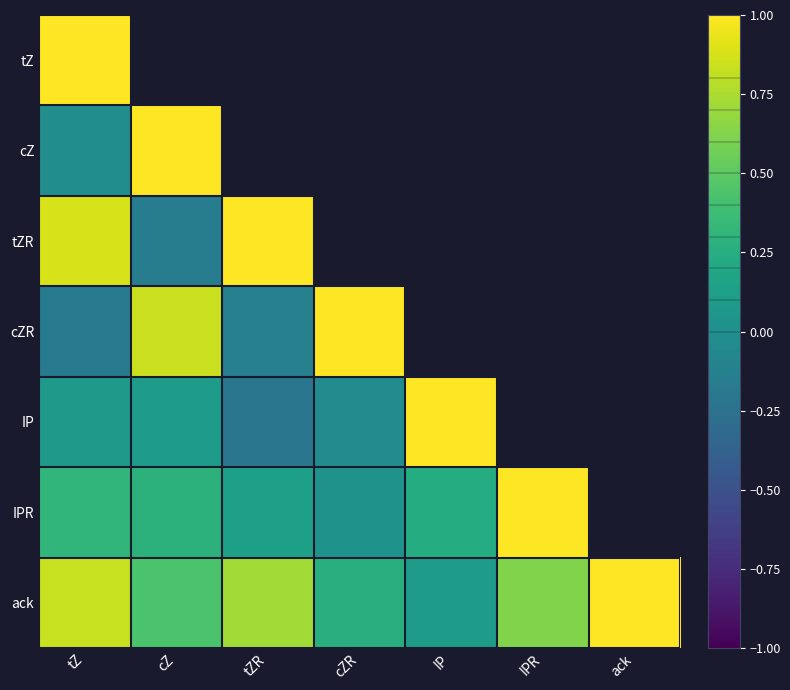

List the labels in order of cZR value, smallest first.

tZ, tZR, cZ, cZR, IP, IPR, ack